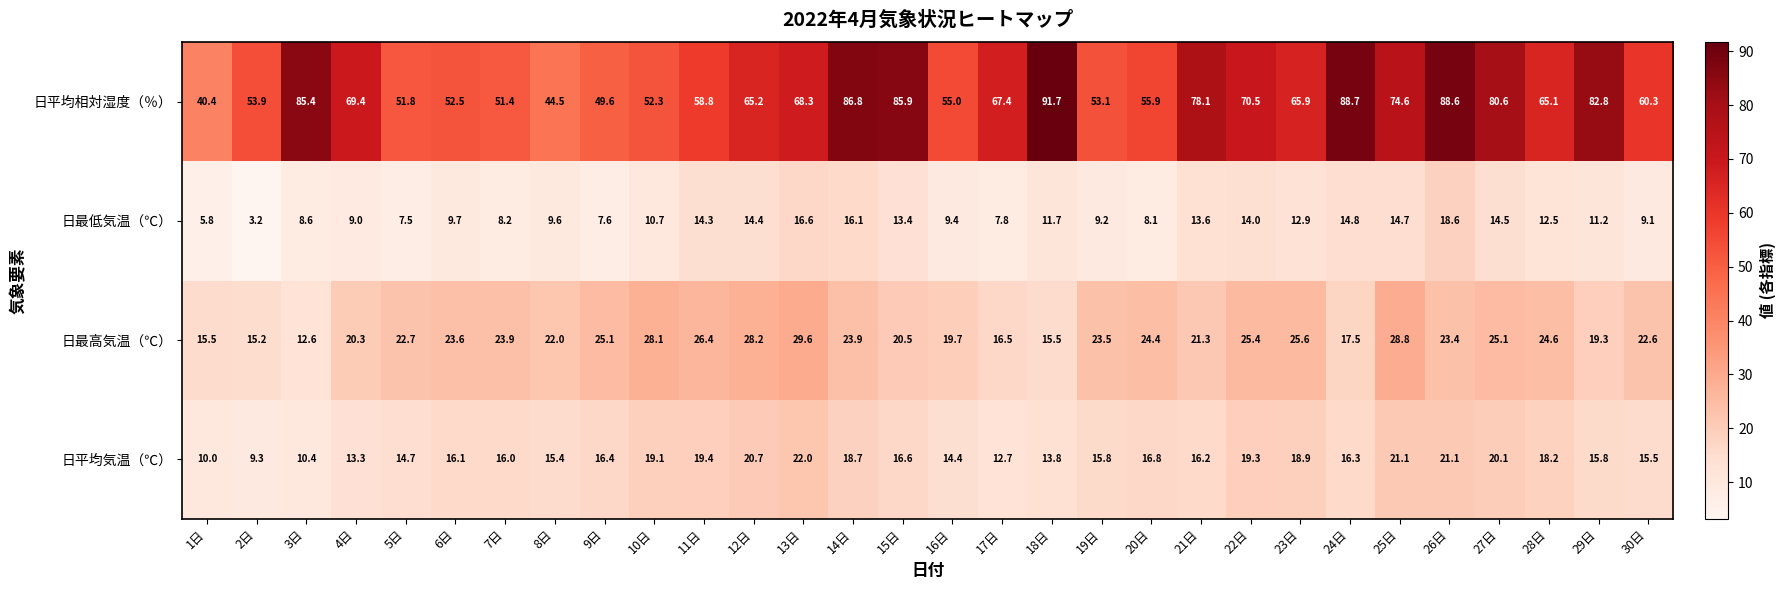

What is the difference between the highest and lowest values at 8日?

34.9